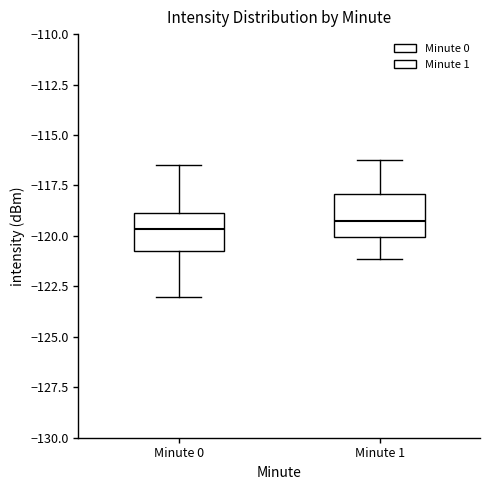

Reading left to right, read every box against the y-axis: the position of its median line, the range the box covers, and the ends of its whiskers. The values are not printed on the chart, so give them approximately, as read against the axis.

Minute 0: median -119.5, box -120.5 to -119.0, whiskers -123.0 to -116.5
Minute 1: median -119.5, box -120.0 to -118.0, whiskers -121.0 to -116.0